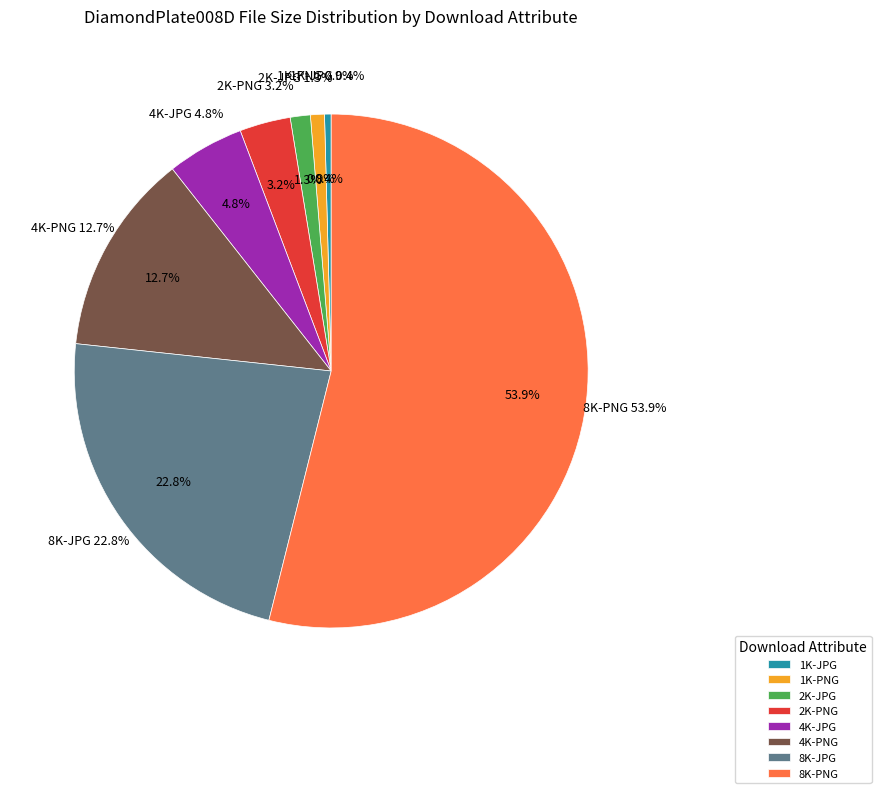

Count the number of slices in the pie.

8